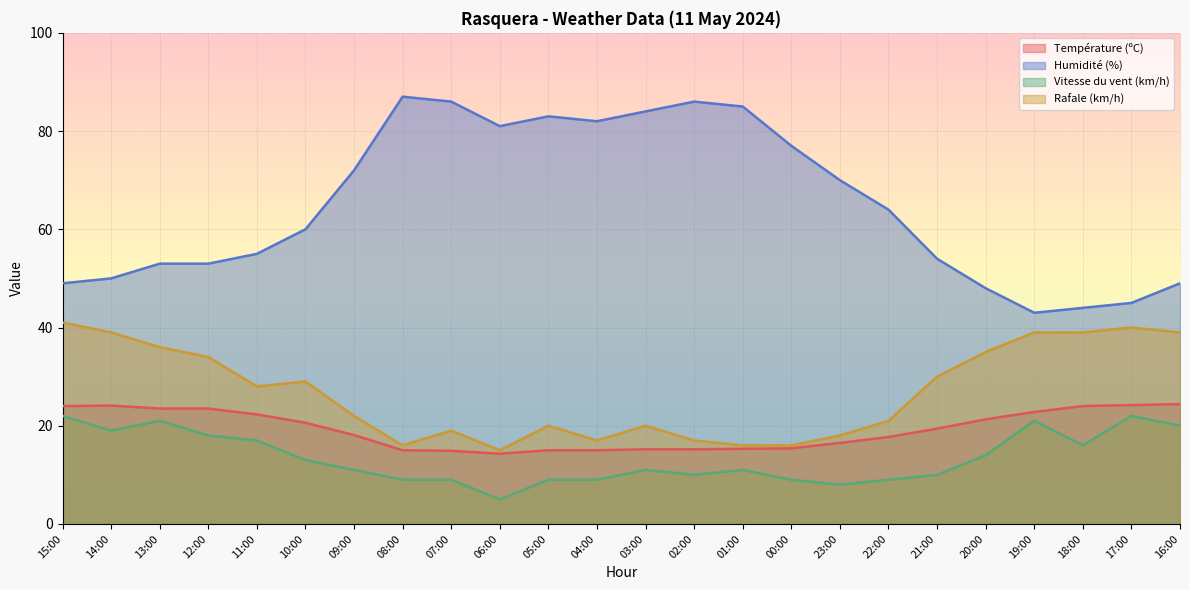

At which category does Humidité (%) reach its first local valley?

06:00